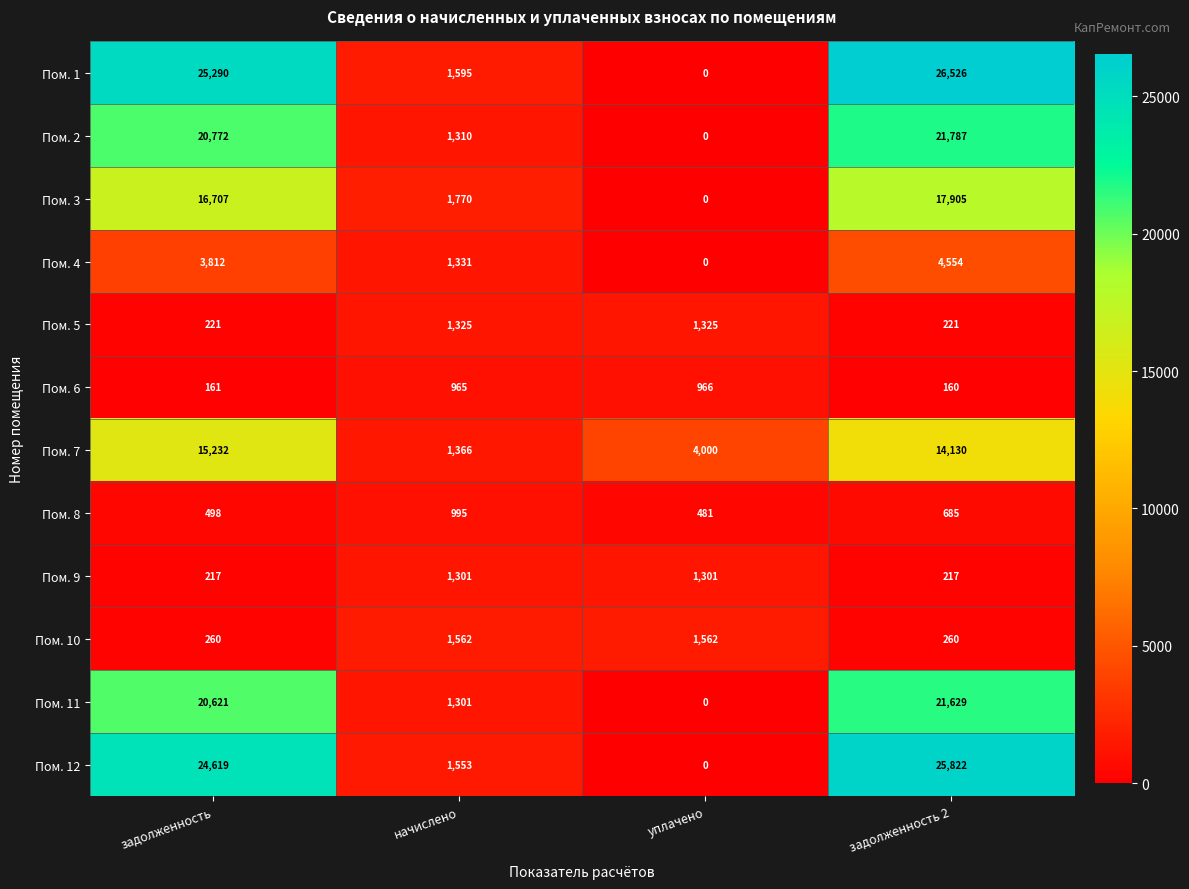

At which category is the sum across all series the highest?

задолженность 2